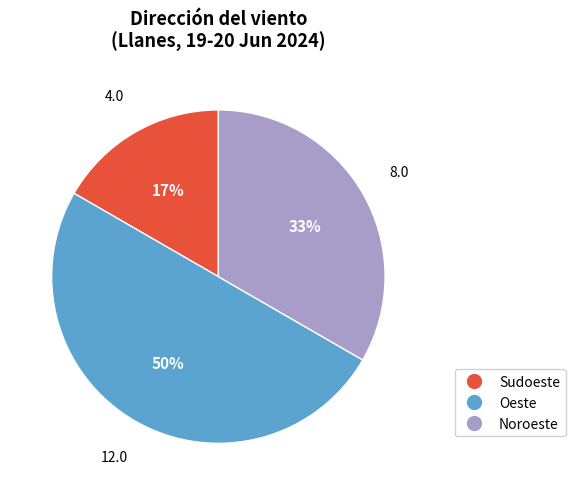

To the nearest percent, what portion does Sudoeste represent?

17%